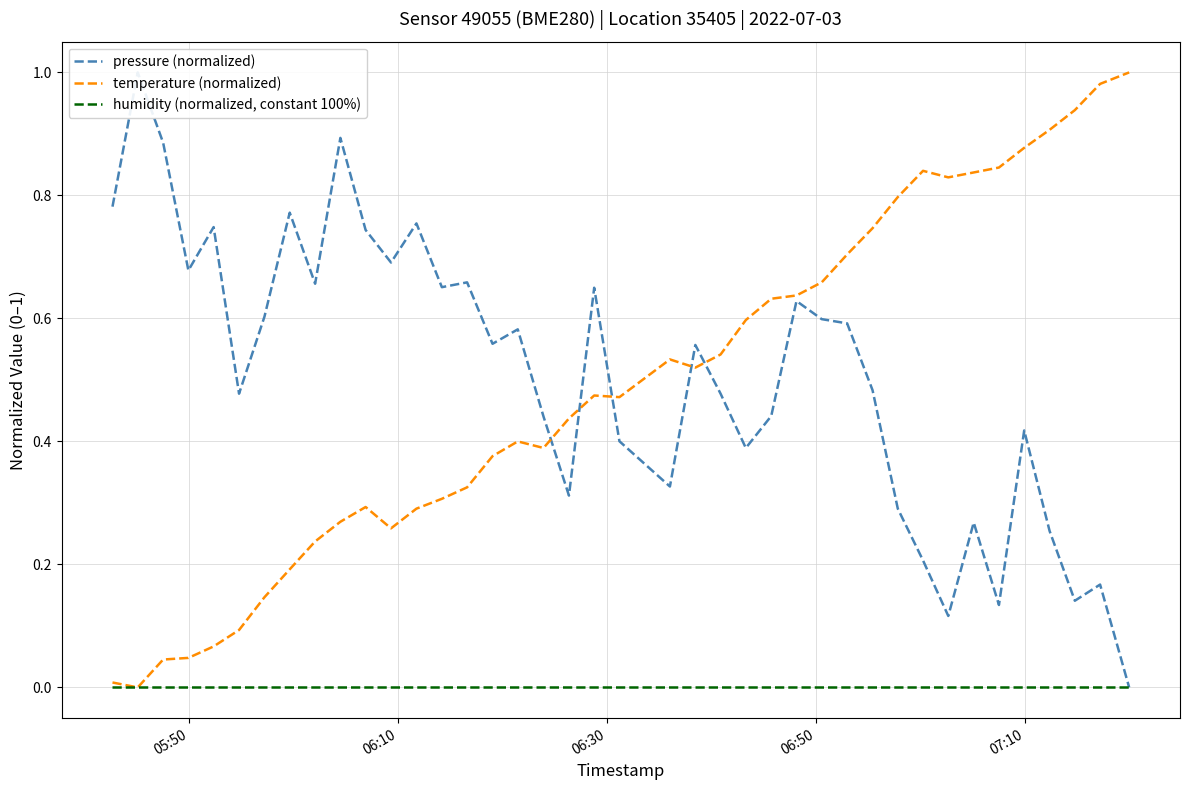

At how many categories does at least one series exceed 0?

40